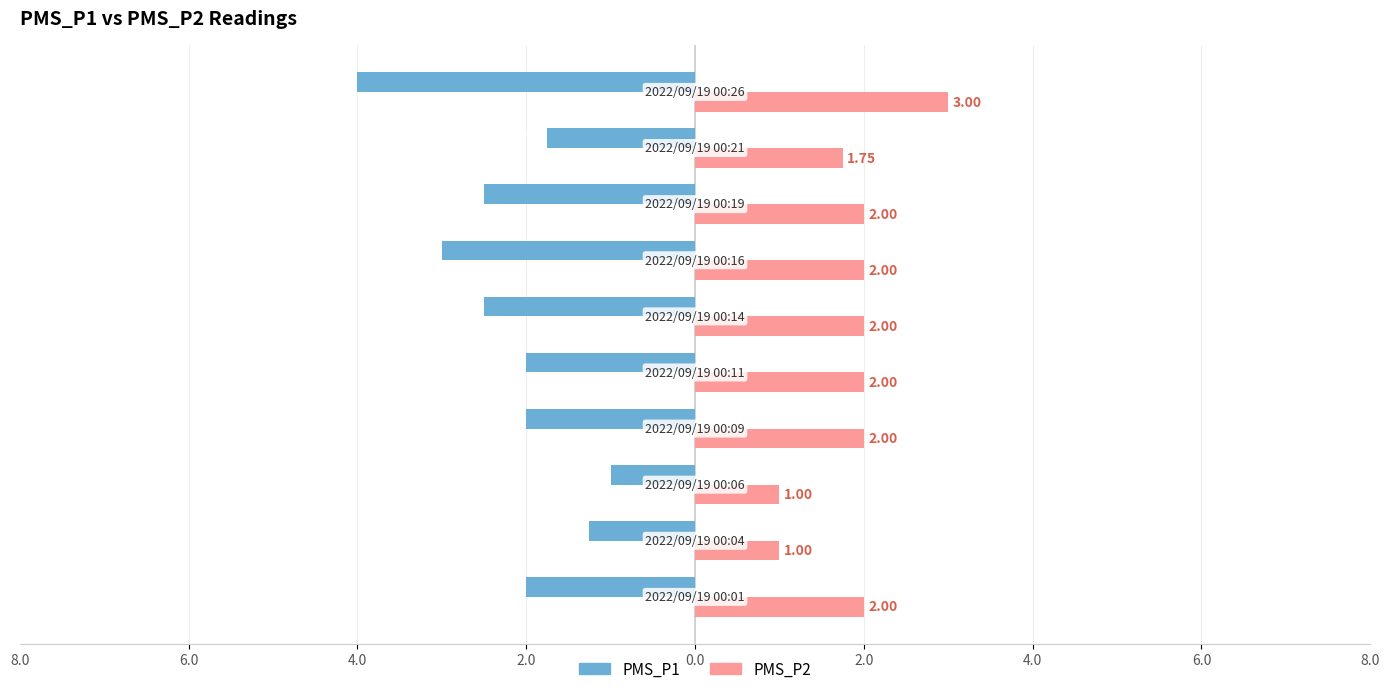

What are all the series names shown in the legend?

PMS_P1, PMS_P2